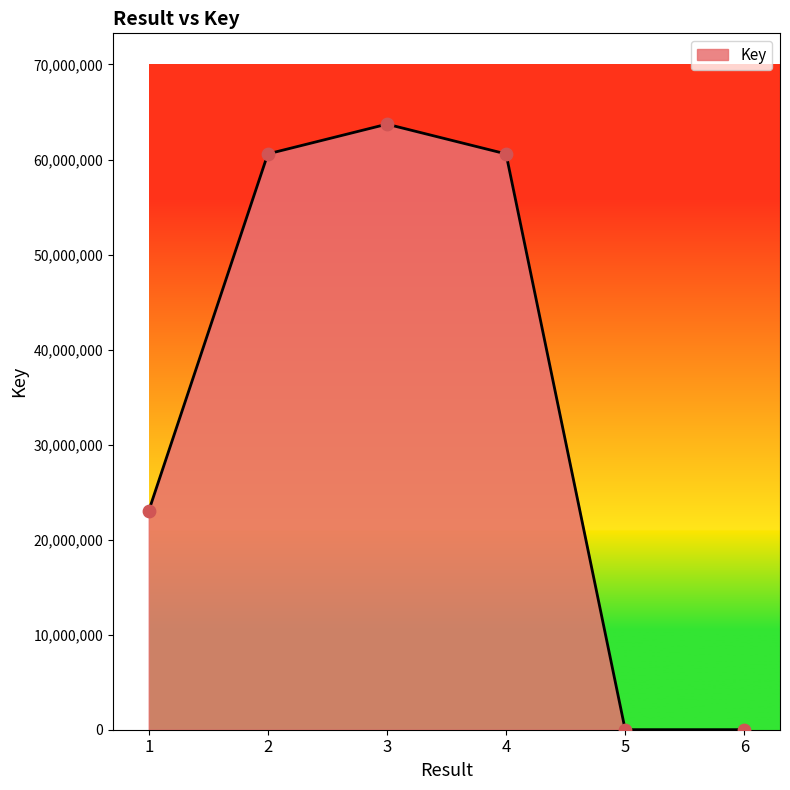

Which has a higher value, 4 or 1?

4